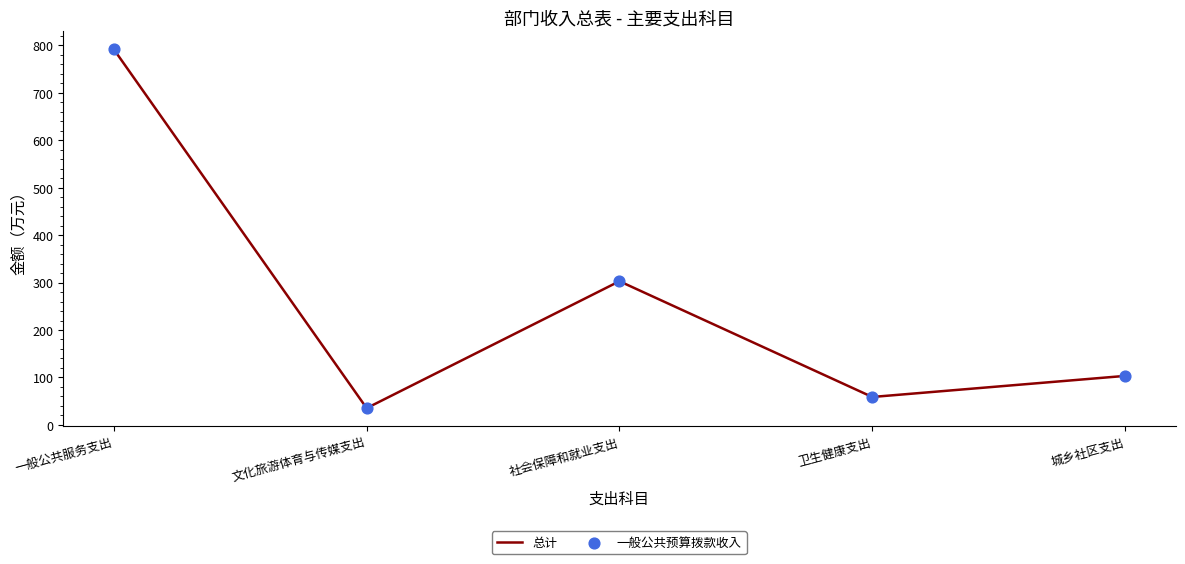

Which has a higher value, 卫生健康支出 or 城乡社区支出?

城乡社区支出